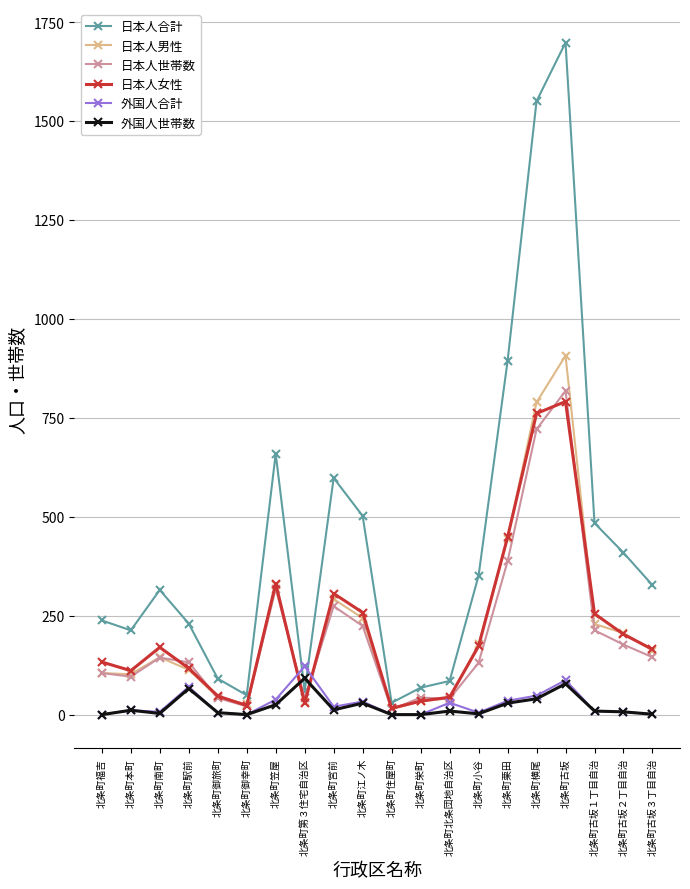

What is the greatest value displayed?

1698